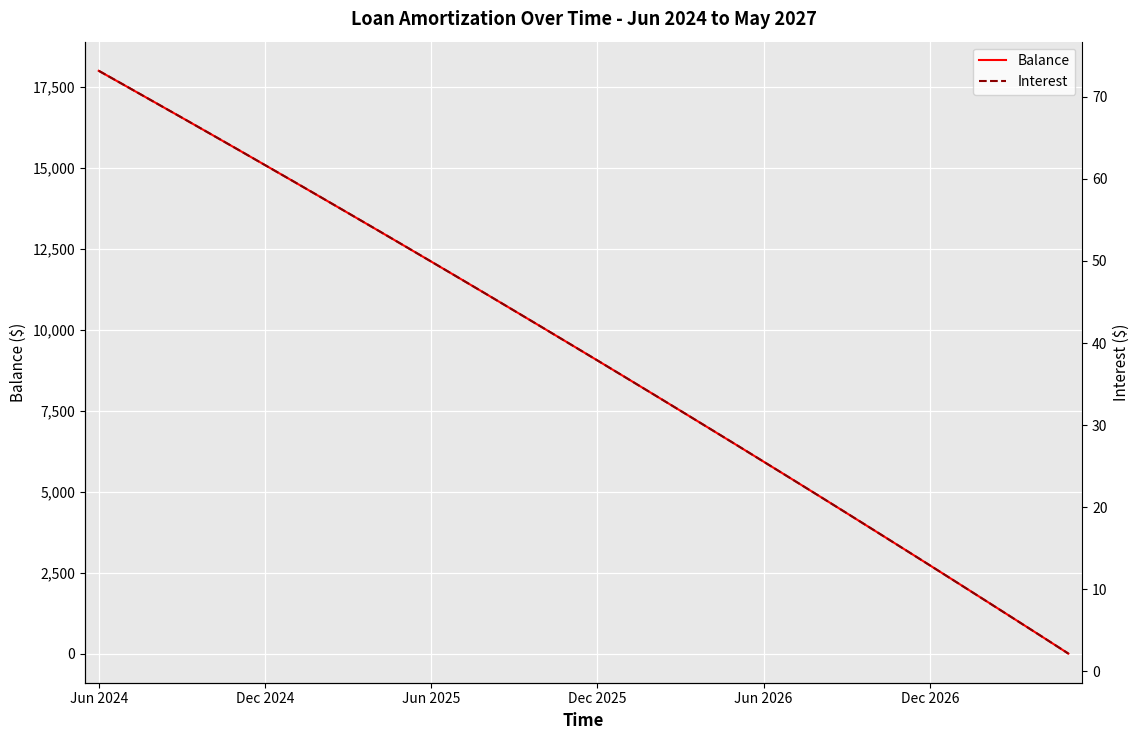

What is the difference between the maximum and second lowest values in the Balance series?

17451